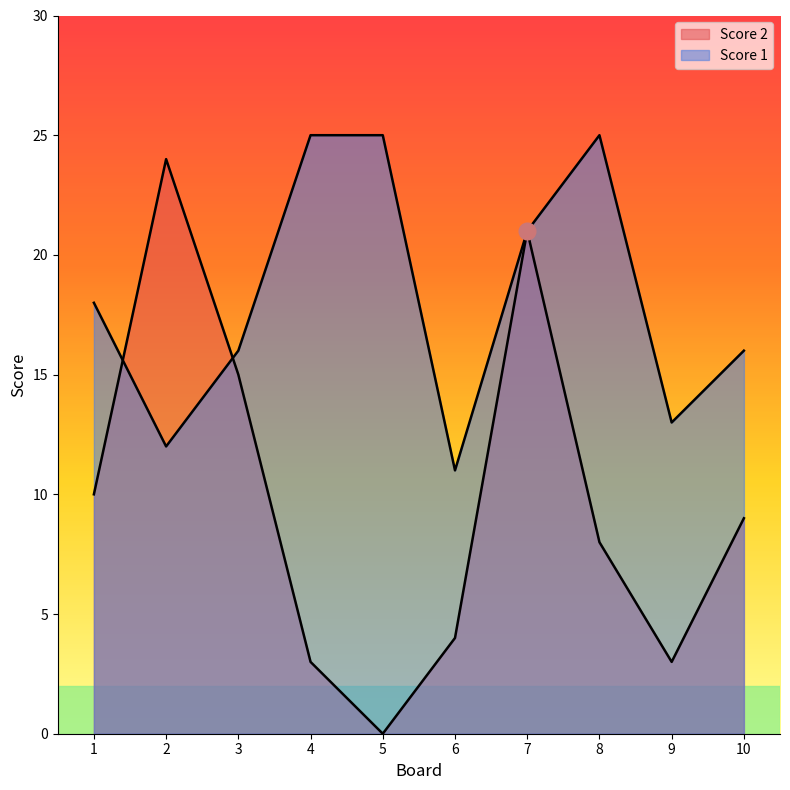

At which category does the chart reach its peak across all series?

4